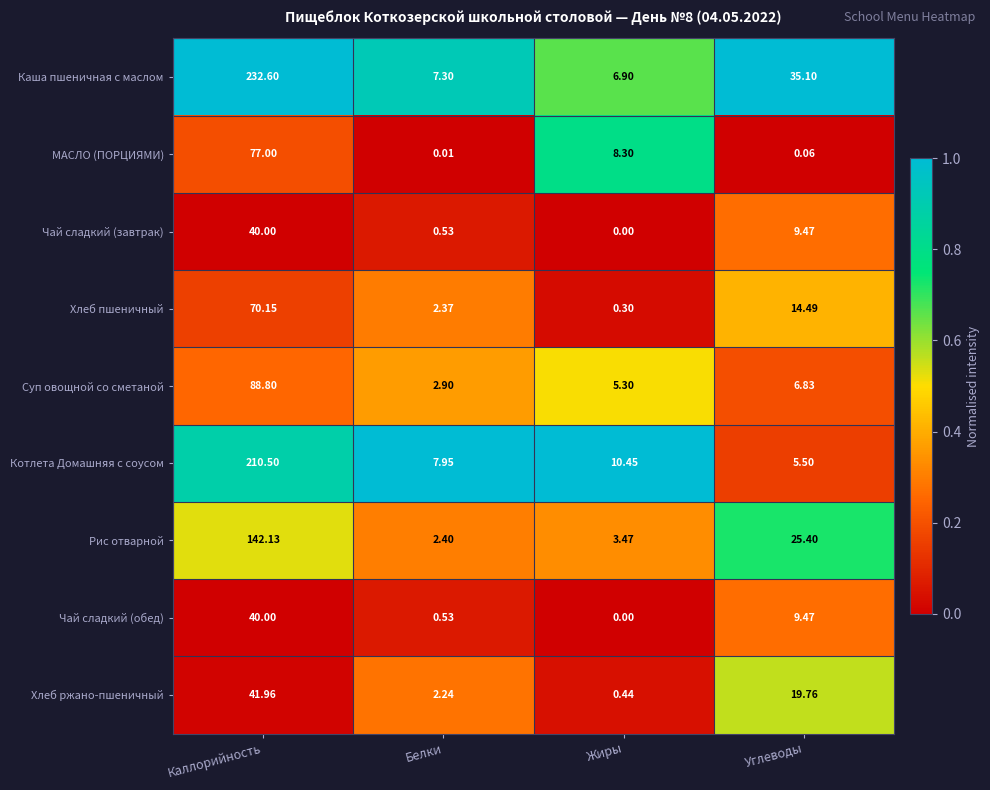

At which category does the chart reach its minimum across all series?

Жиры